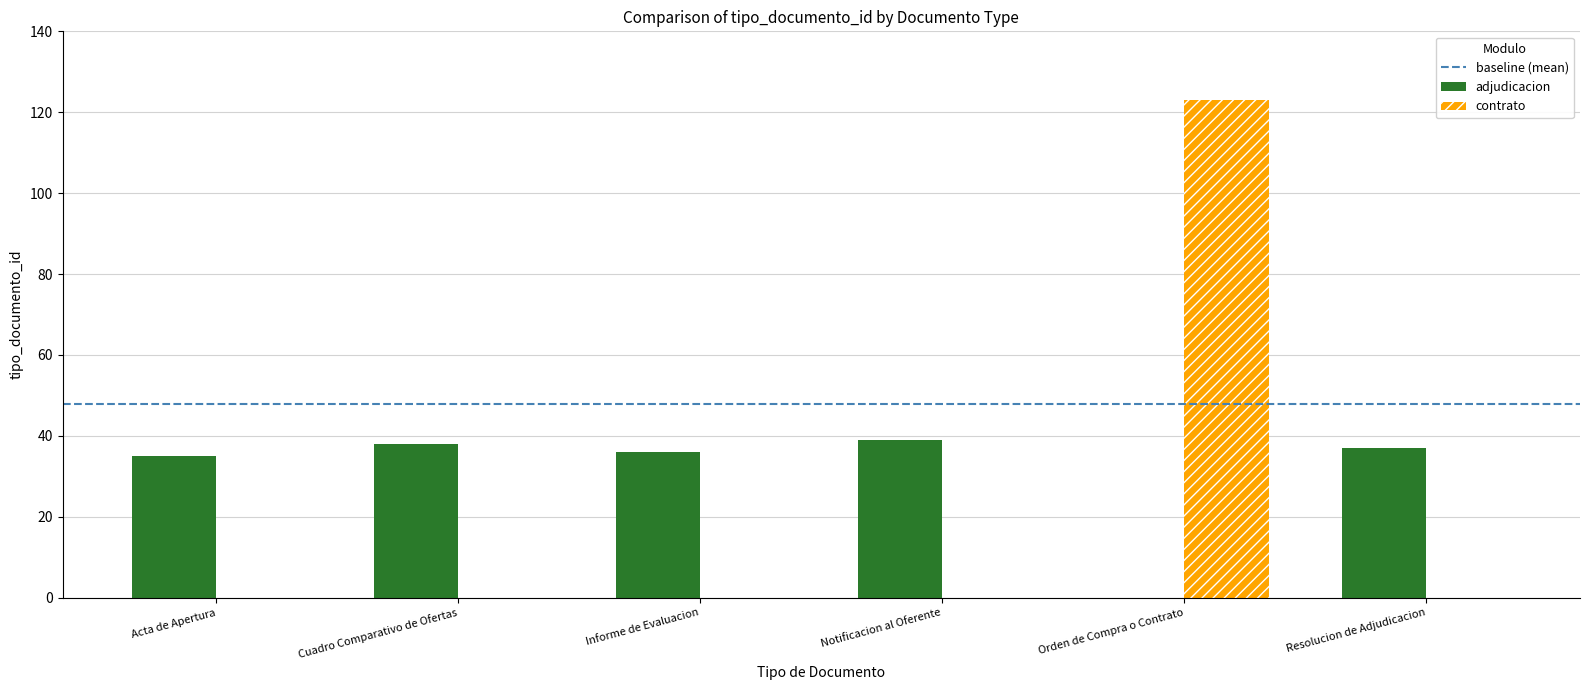

Between Cuadro Comparativo de Ofertas and Orden de Compra o Contrato, which series saw the biggest shift?

contrato